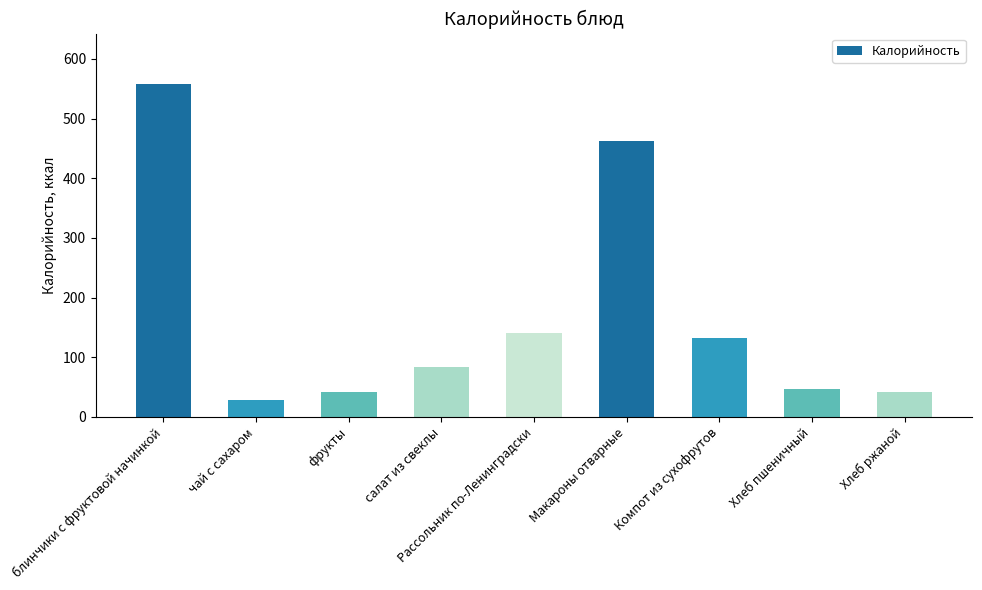

What is the approximate value at блинчики с фруктовой начинкой?

558.7